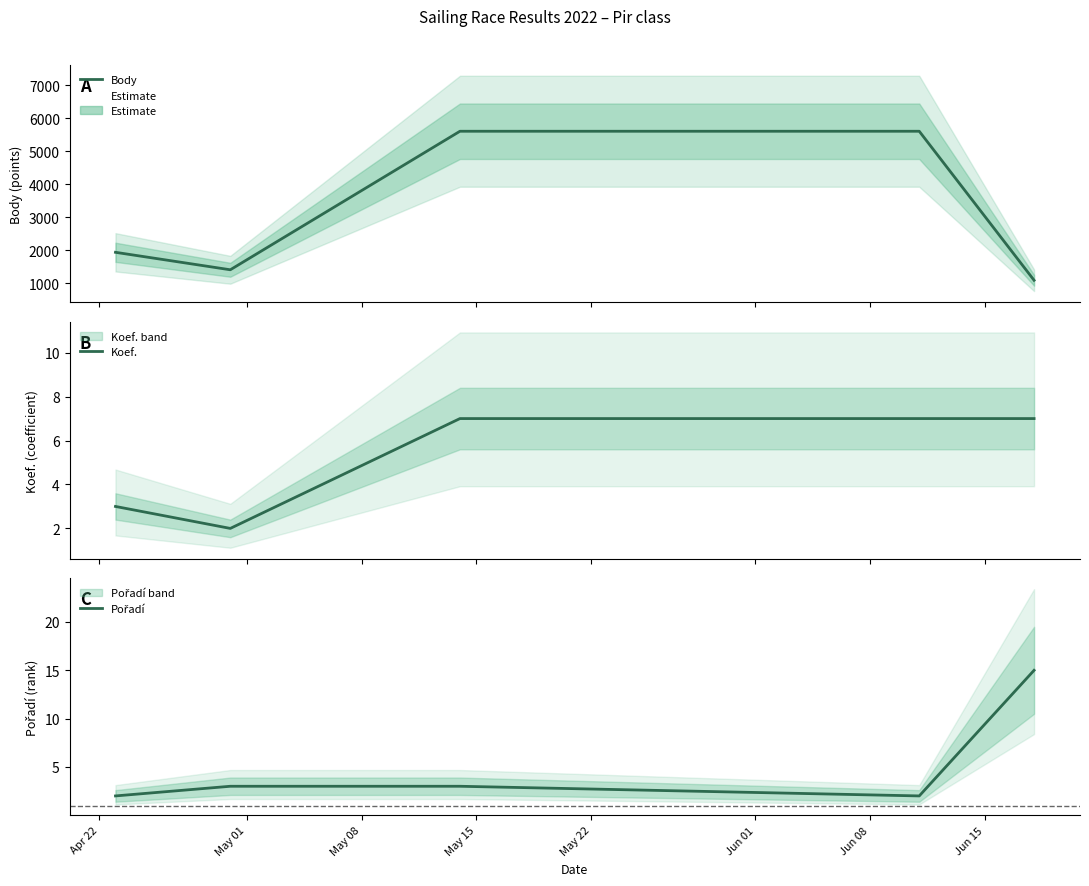

Does the chart display data point markers on the line(s)?

No